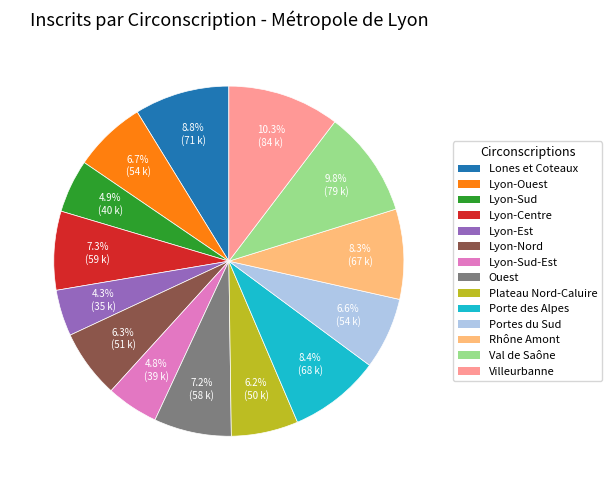

To the nearest percent, what is the combined percentage of Villeurbanne and Lyon-Sud-Est?

15%